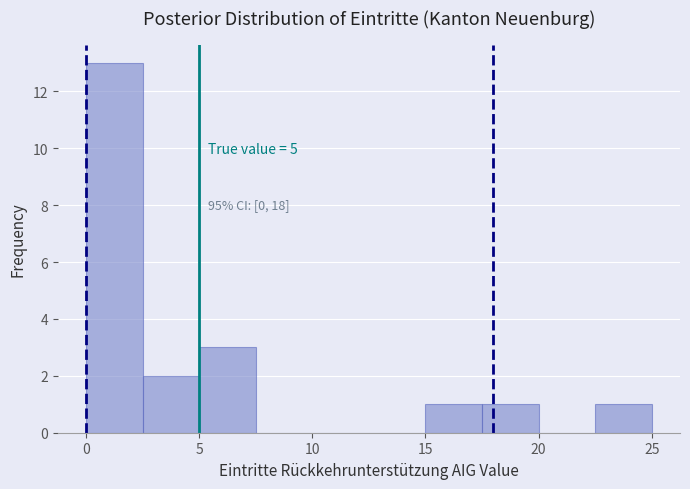

Over which range of the x-axis is the bar tallest?

0.0 to 2.5